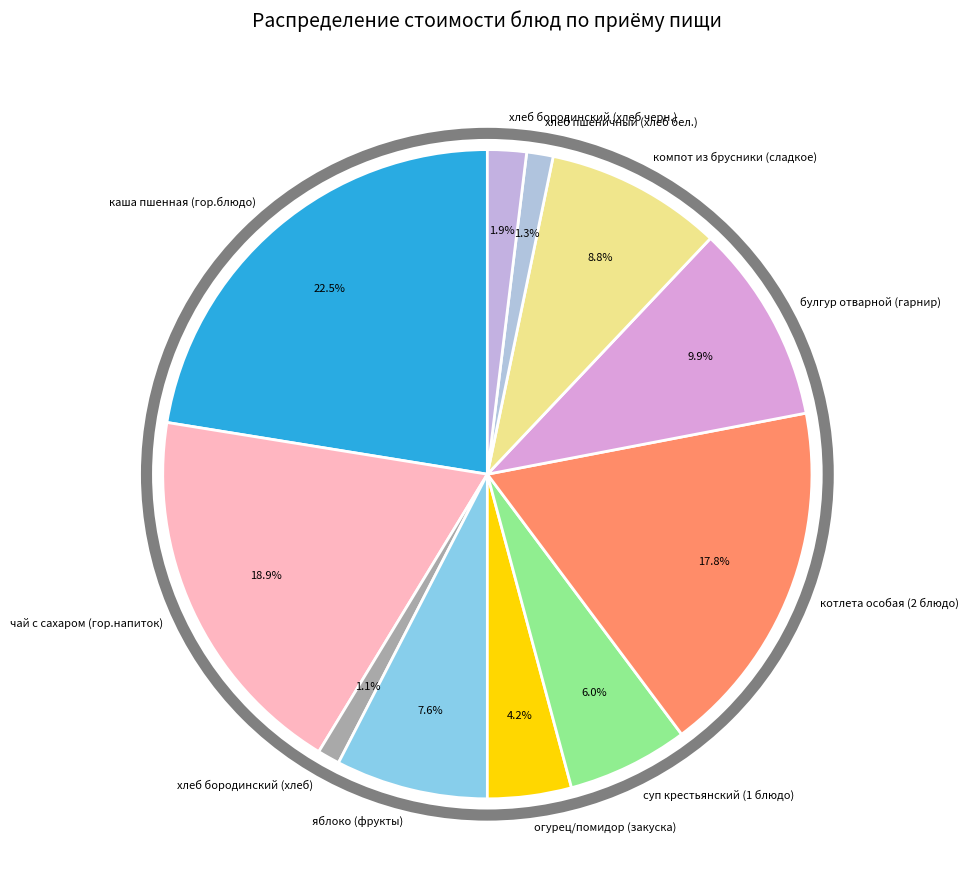

To the nearest percent, what is the difference between the чай с сахаром (гор.напиток) and компот из брусники (сладкое) slice percentages?

10%